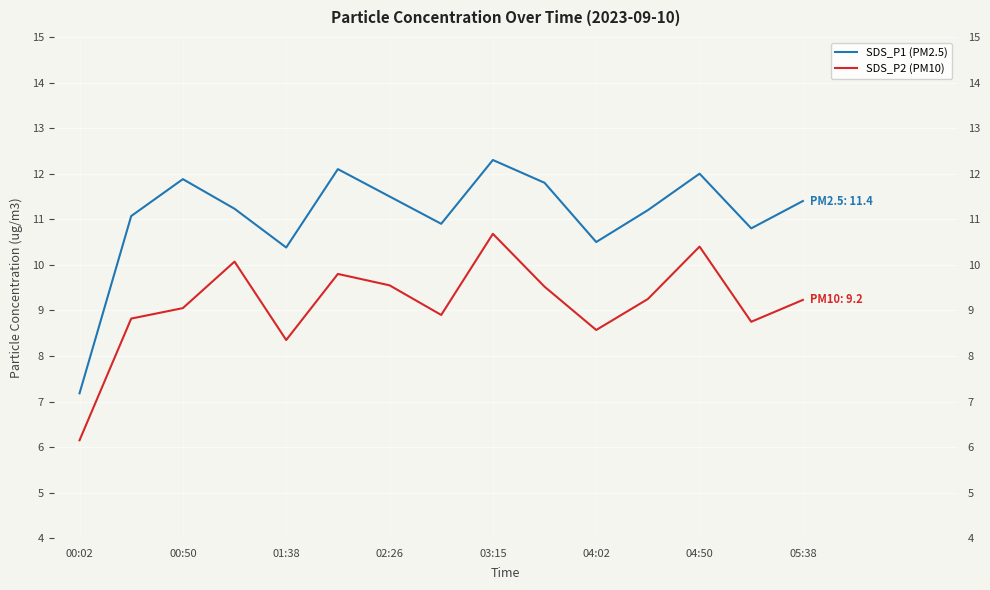

What is the approximate value of SDS_P1 (PM2.5) at 04:50?

12.0